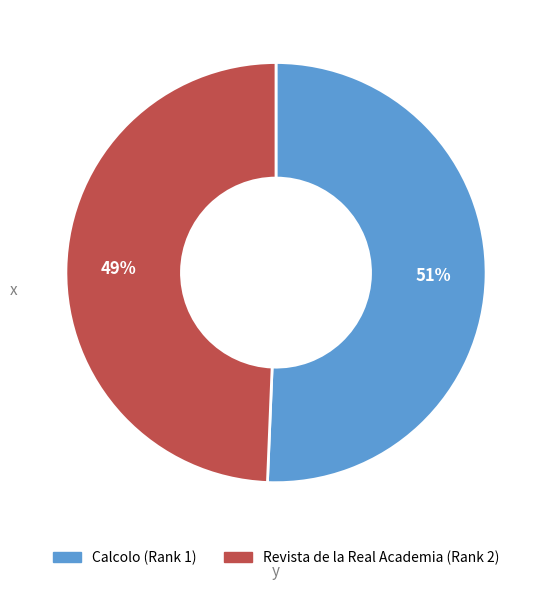

To the nearest percent, what is the average slice percentage?

50%